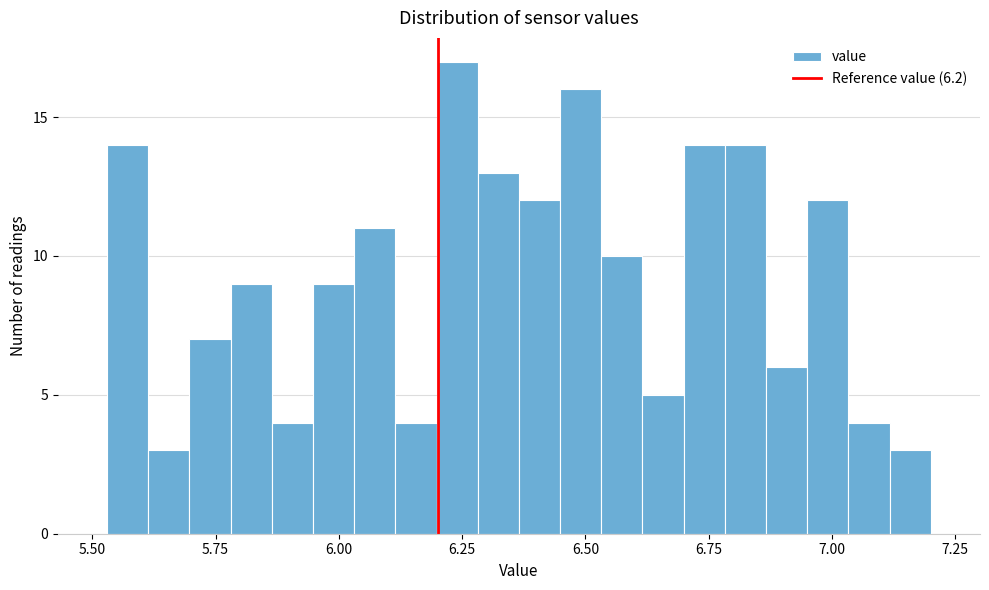

Around what value on the x-axis is the tallest bar? Give the approximate position of its centre, as read against the axis.

6.25